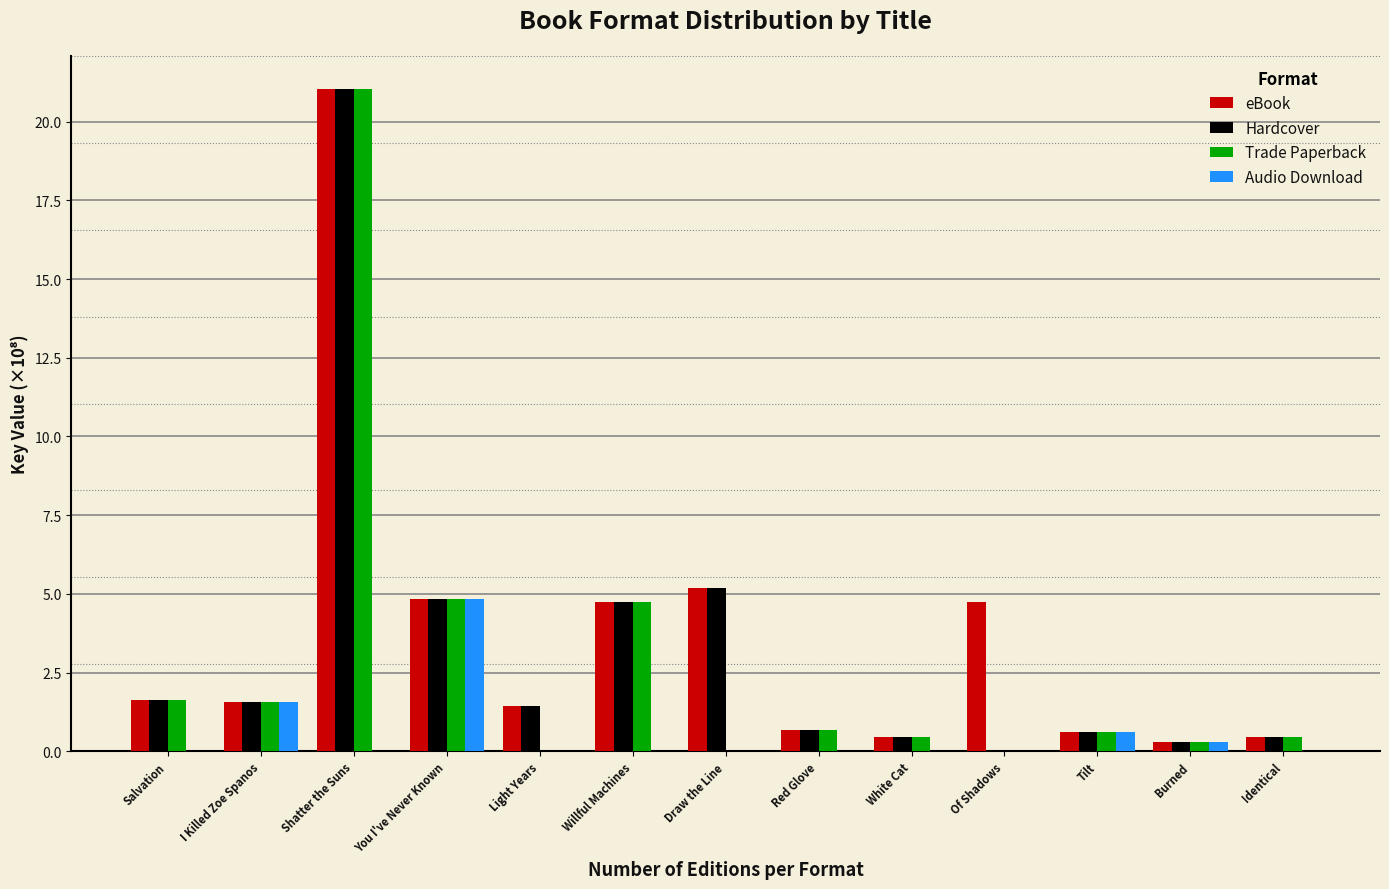

Between I Killed Zoe Spanos and Of Shadows, which series saw the biggest shift?

eBook